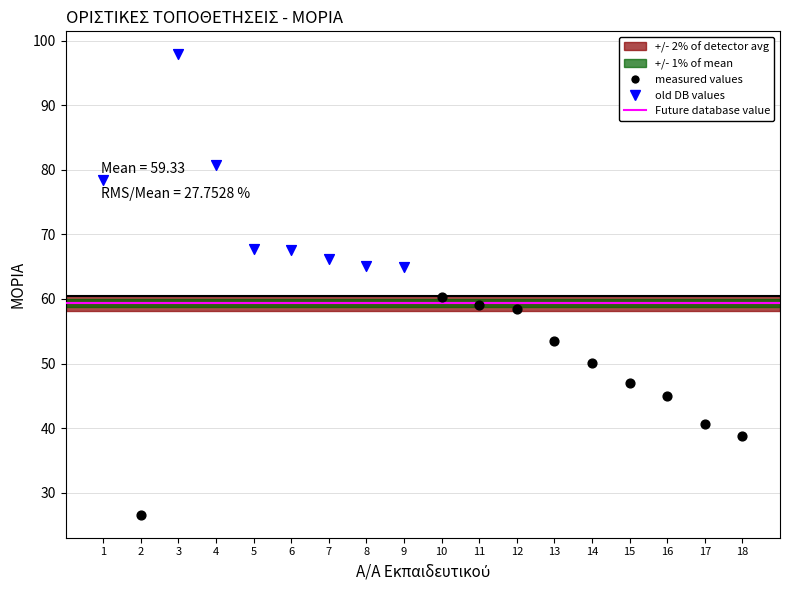

Which series reaches the minimum Y coordinate?

measured values